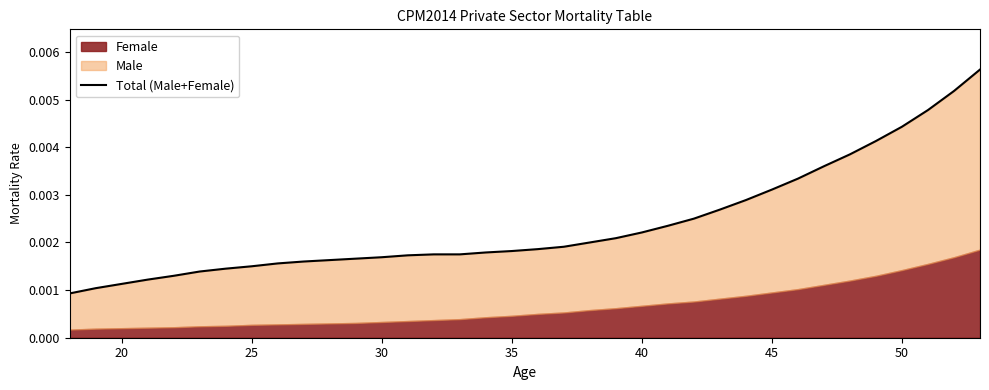

Does the chart have visible grid lines?

No